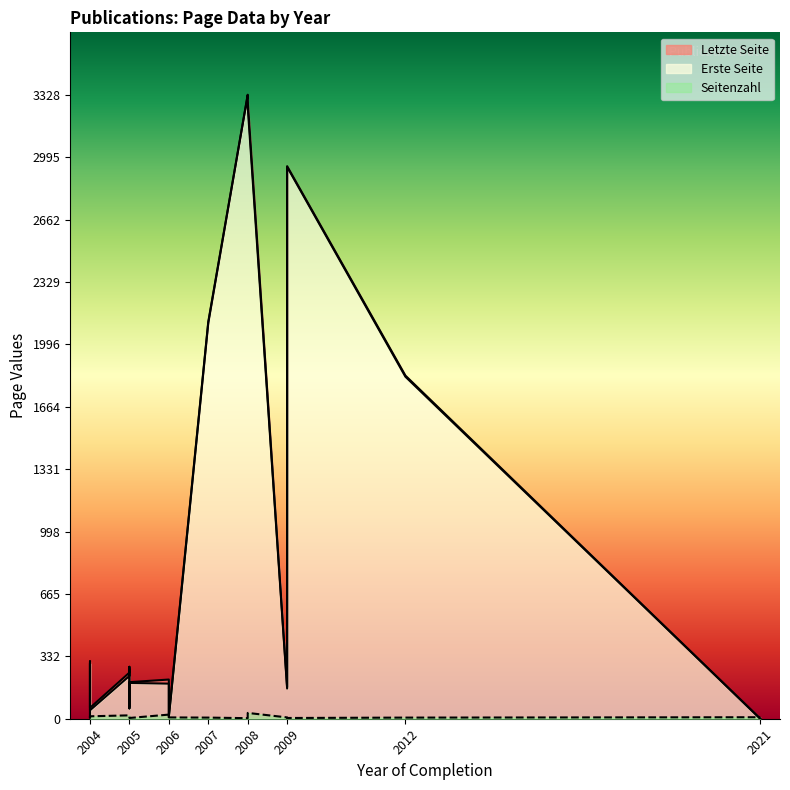

Rank the categories by Letzte Seite value from highest to lowest.

2008, 2008, 2009, 2007, 2012, 2004, 2005, 2005, 2006, 2005, 2009, 2004, 2005, 2004, 2006, 2006, 2004, 2021